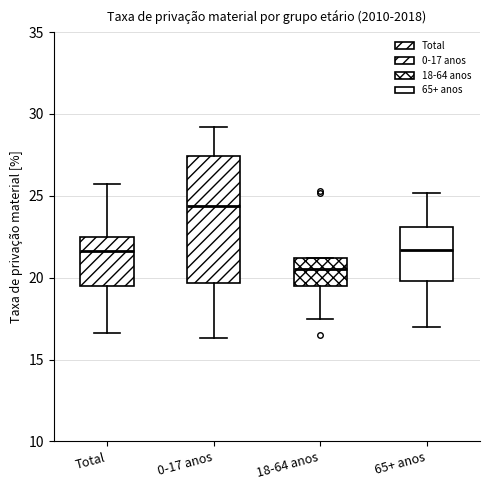

Which box has the highest median line?

0-17 anos